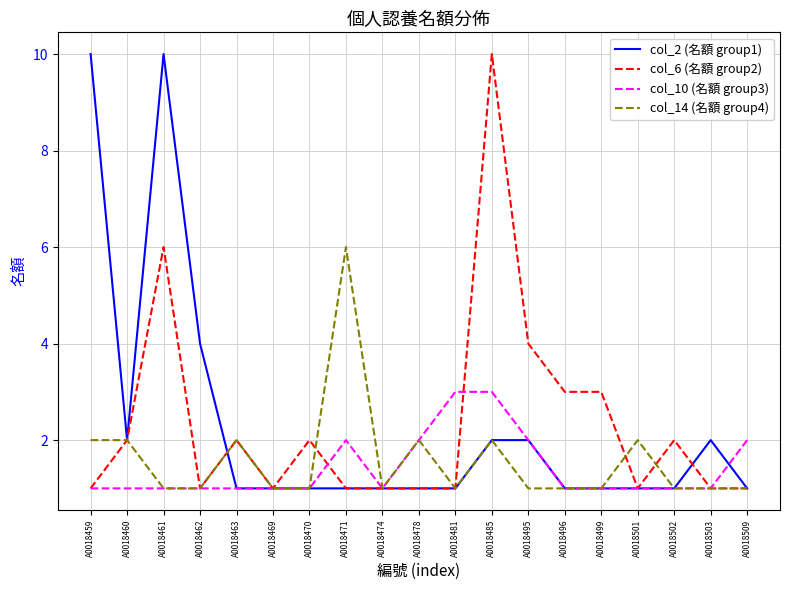

Is the value of col_6 (名額 group2) at A0018463 greater than the value of col_10 (名額 group3) at A0018459?

Yes